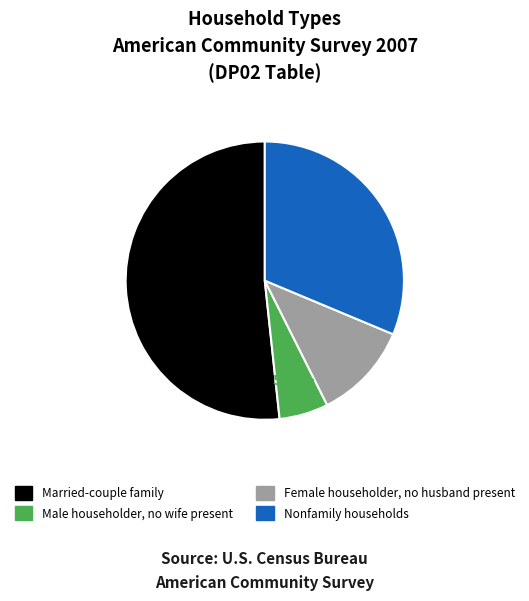

Count the number of slices in the pie.

4